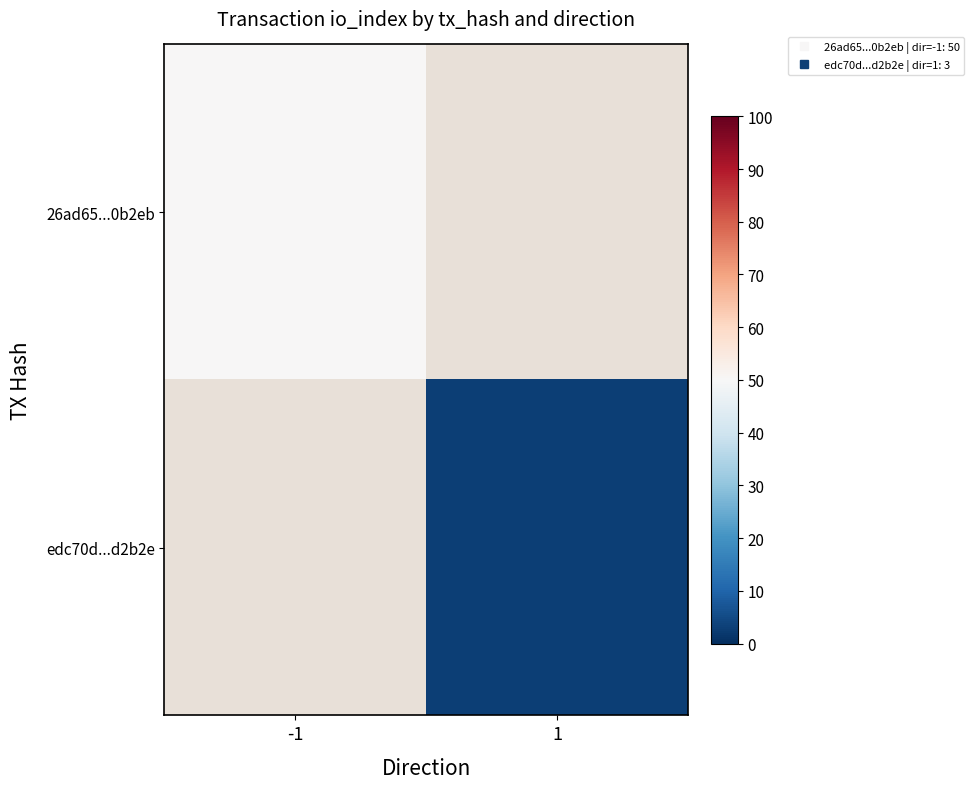

Which category has the highest value across all series?

-1